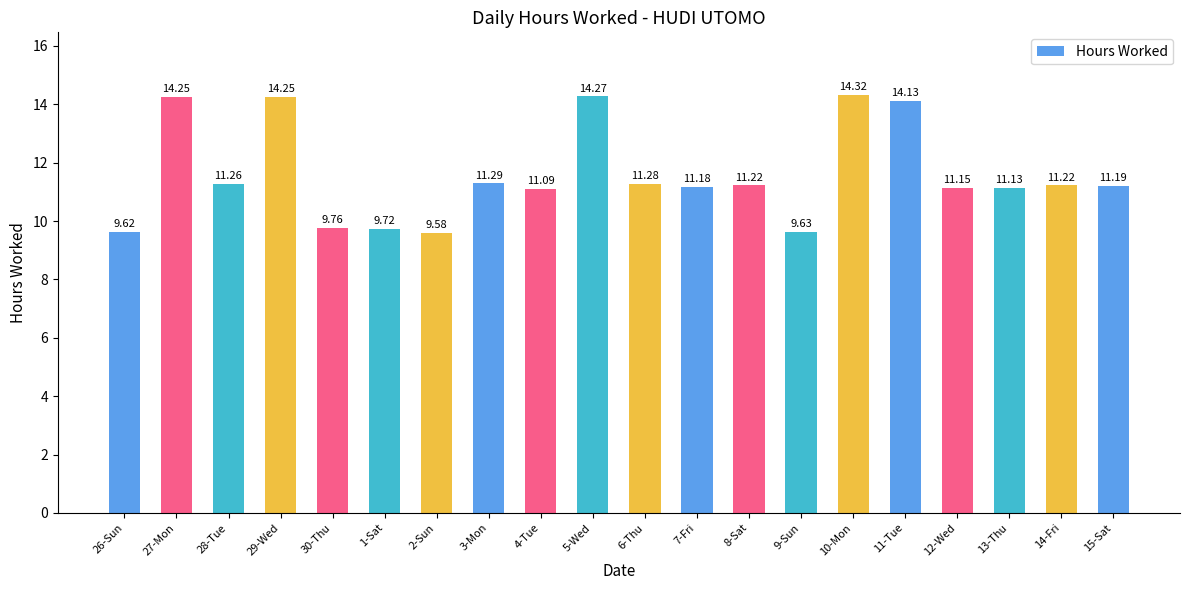

What is the sum of all values?

231.5